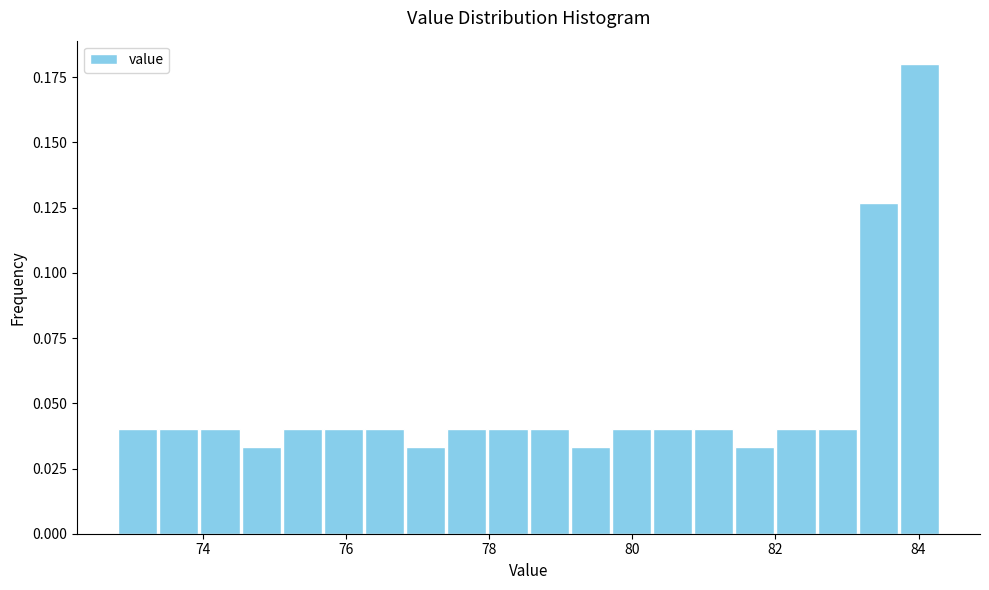

Around what value on the x-axis is the tallest bar? Give the approximate position of its centre, as read against the axis.

84.0